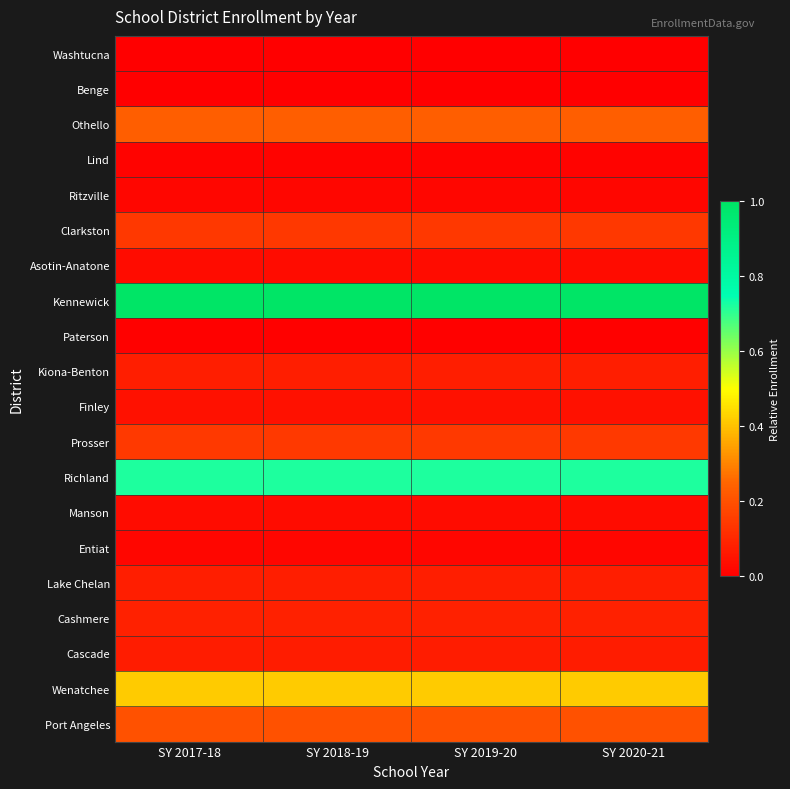

Which has a higher value, SY 2019-20 or SY 2020-21?

SY 2019-20